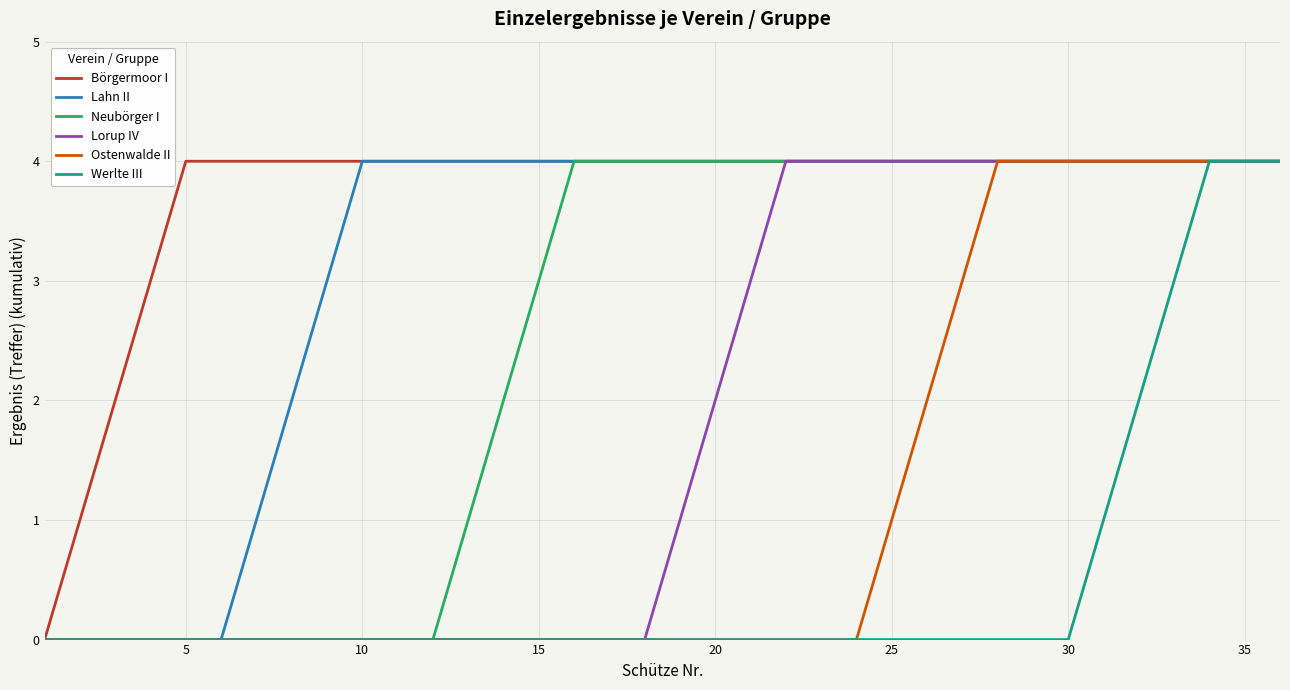

What is the average value of the Börgermoor I series?

4